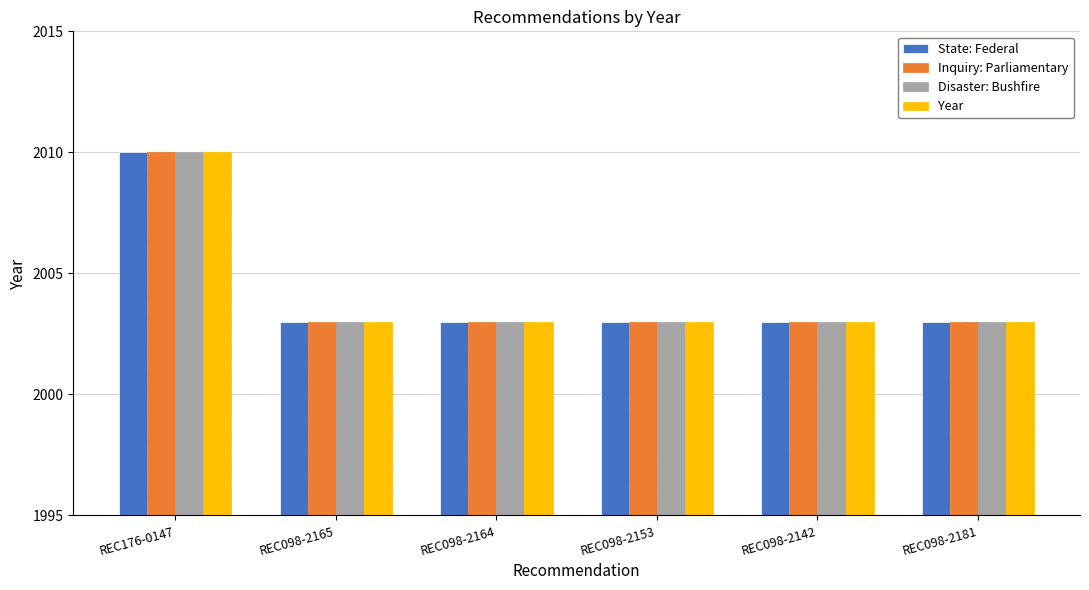

What is the maximum value shown in the chart?

2010